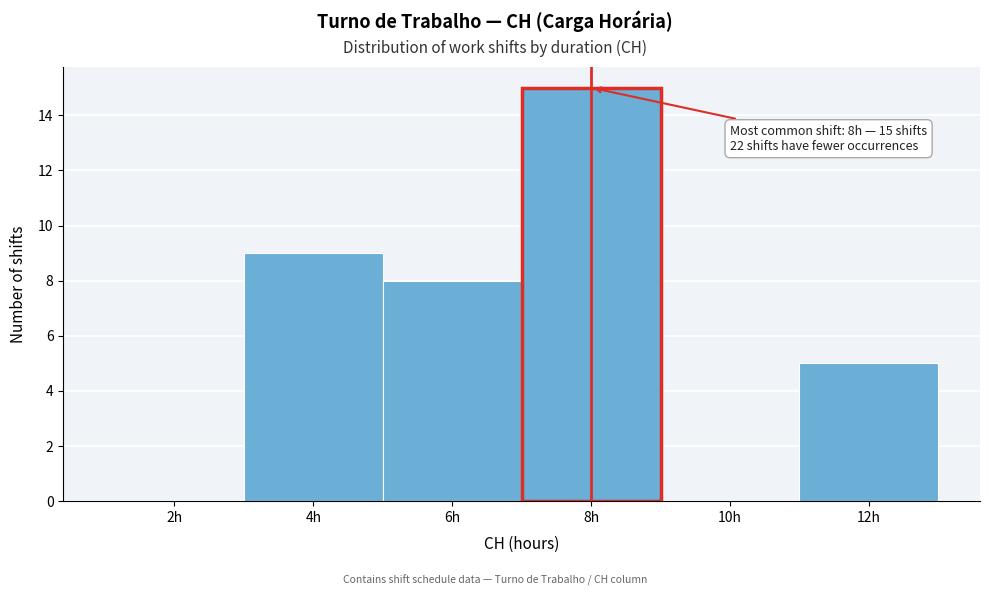

Reading left to right, list all the values displayed in this chart.

2h=0	4h=9	6h=8	8h=15	10h=0	12h=5